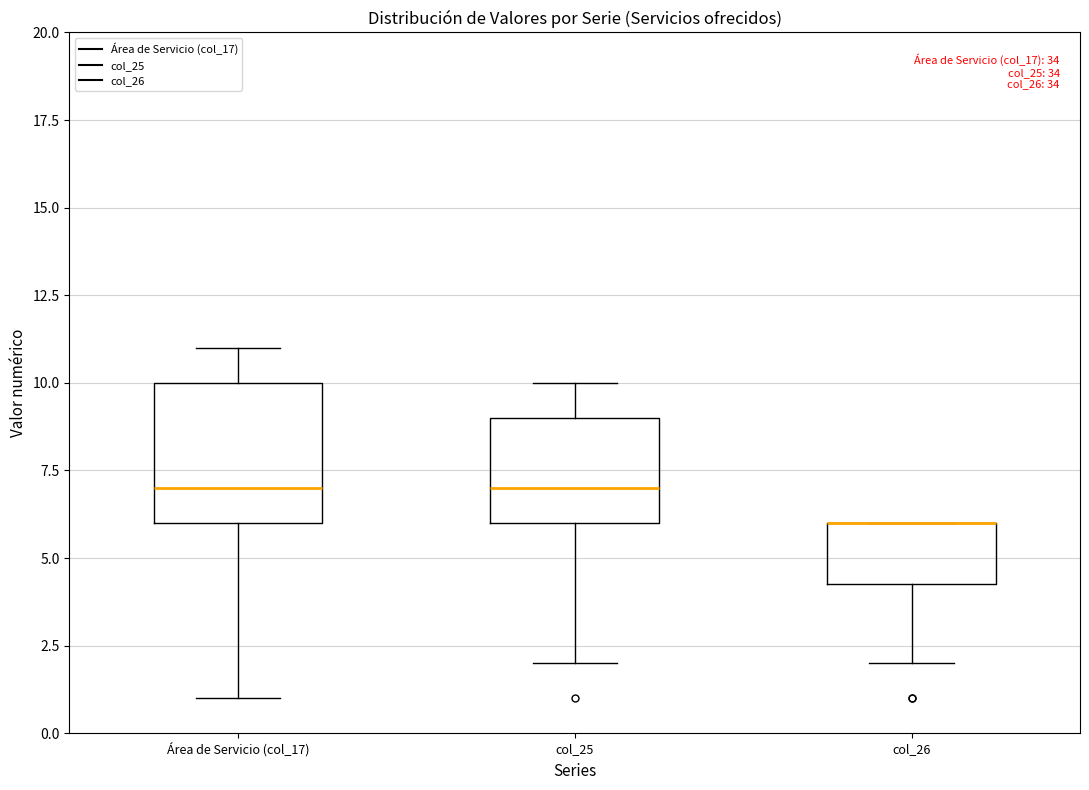

Where does the median line of the box for Área de Servicio (col_17) sit on the y-axis? The values are not printed on the chart, so give them approximately, as read against the axis.

7.0